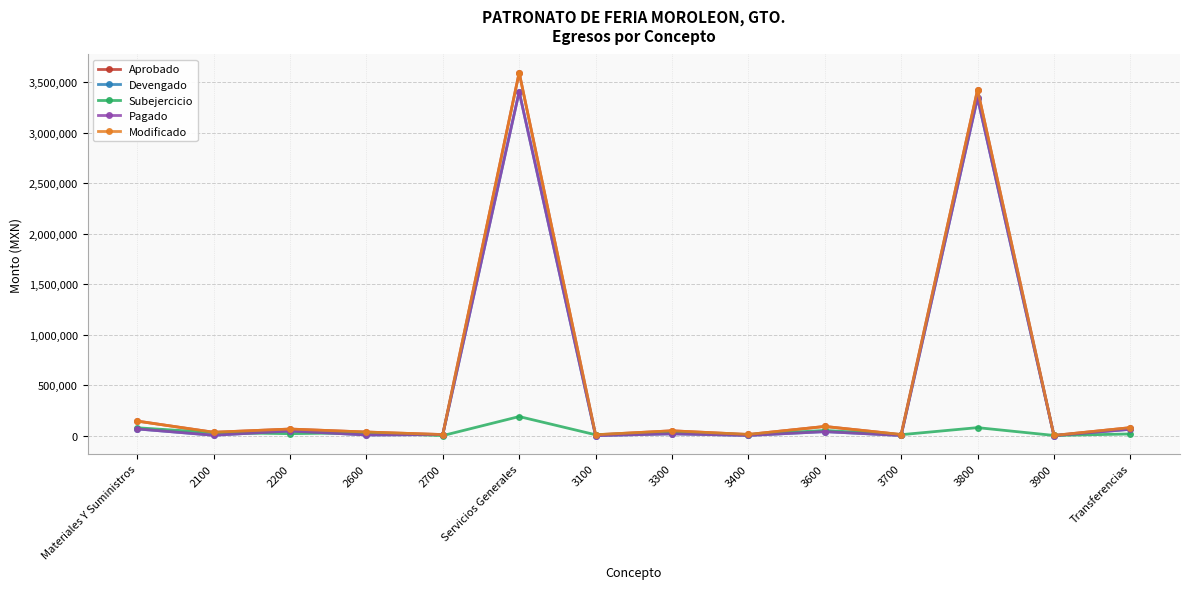

Which category has the highest value in the Pagado series?

Servicios Generales